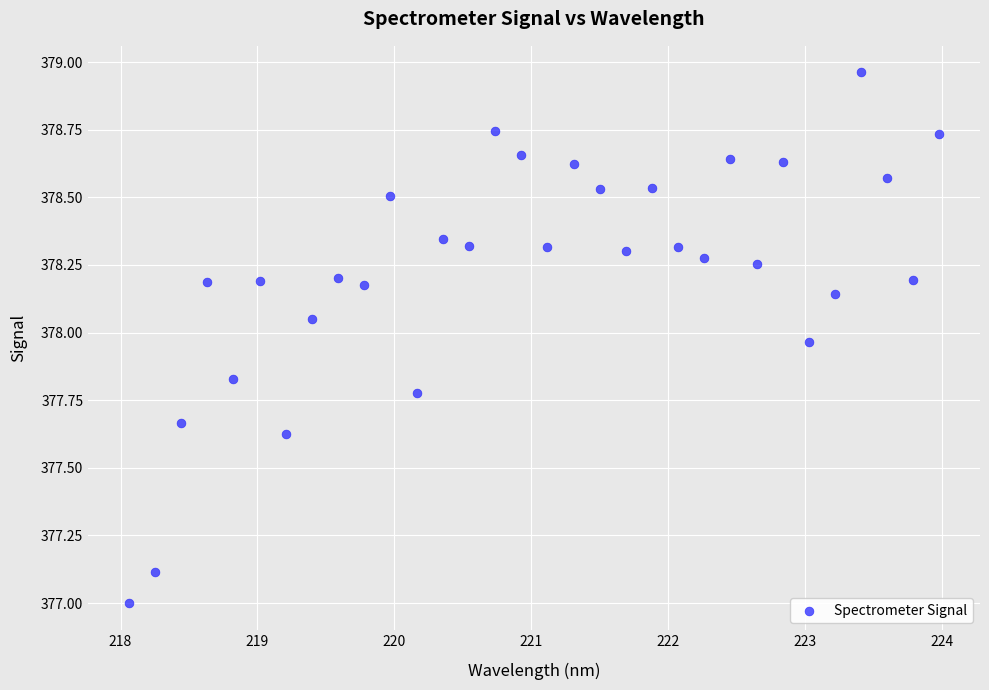

What is the range of X values (max minus min)?

5.9